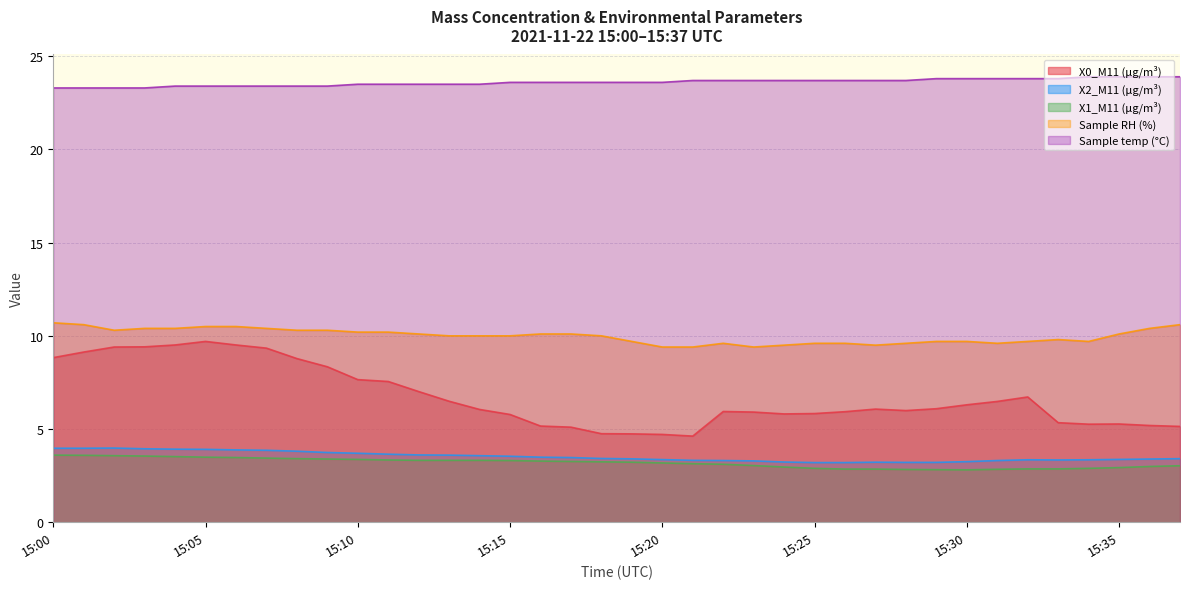

Where is Sample temp (°C) nearest to the value 23?

15:00